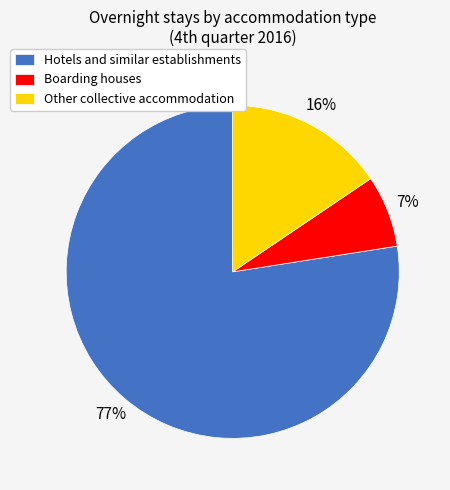

To the nearest percent, what is the difference between the largest and smallest slice percentages?

70%